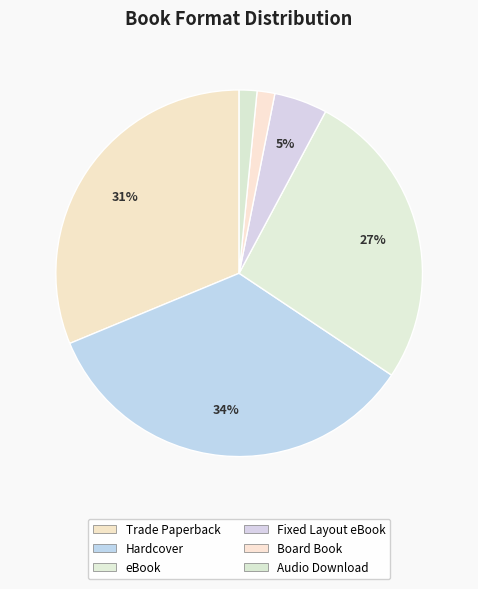

The Audio Download slice represents 2% of the pie. True or false?

True